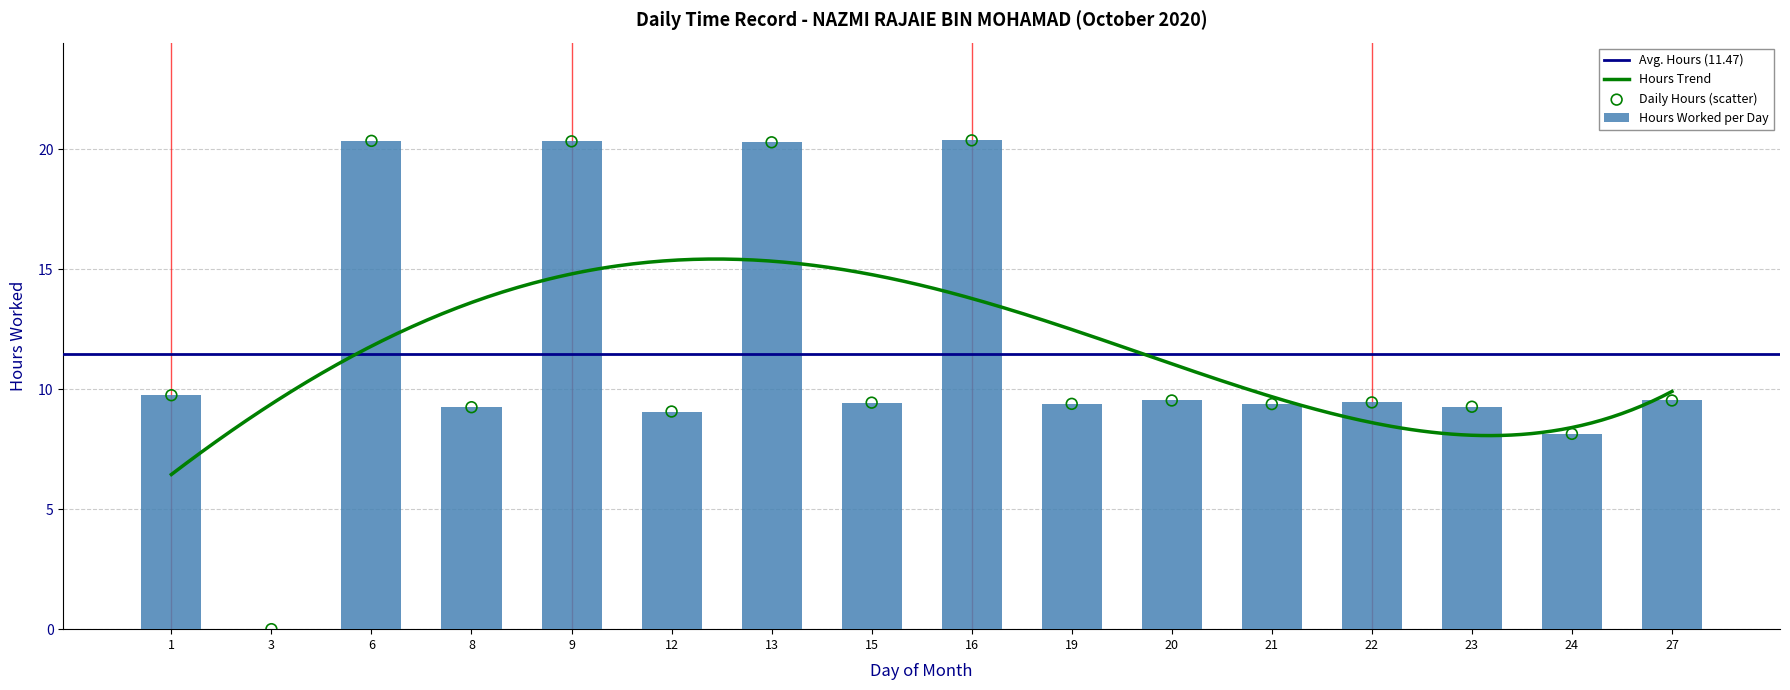

What is the change in value from 20 to 23?

-0.3